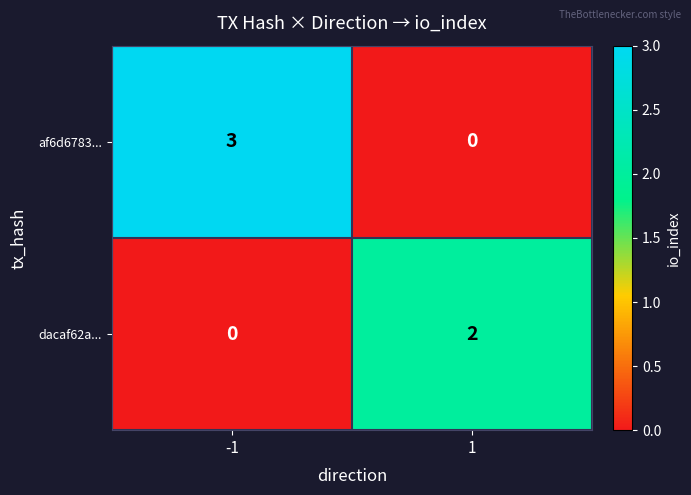

Which series changed the most between -1 and 1?

af6d6783...